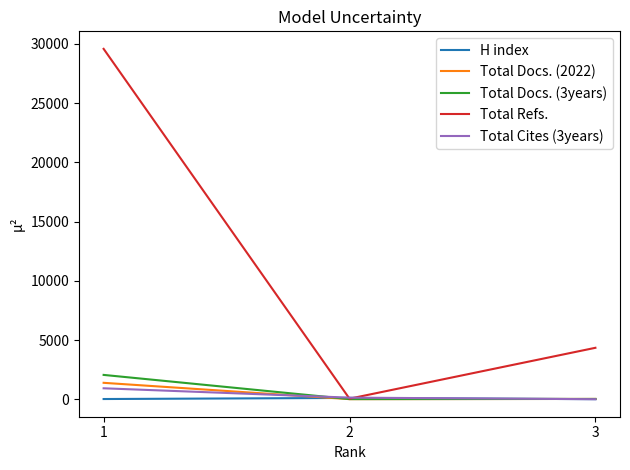

At which category is the sum across all series the highest?

1